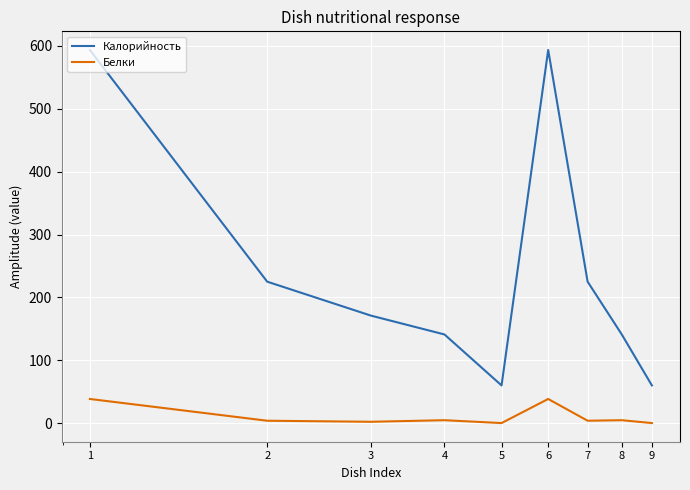

Rank the series by their maximum value, from highest to lowest.

Калорийность, Белки